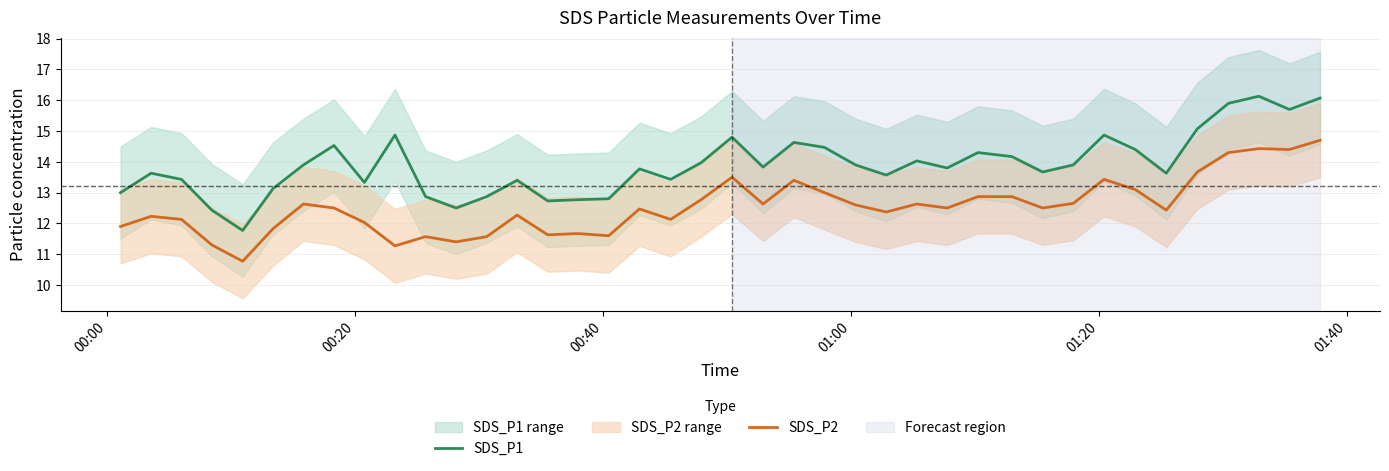

True or false: SDS_P1 and SDS_P2 cross at least once.

False